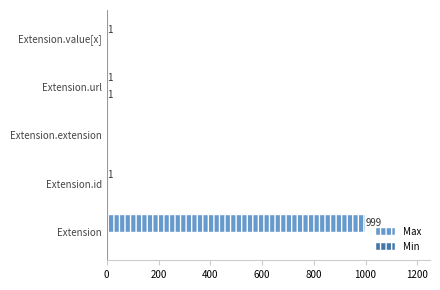

Between Extension and Extension.id, which series saw the biggest shift?

Max